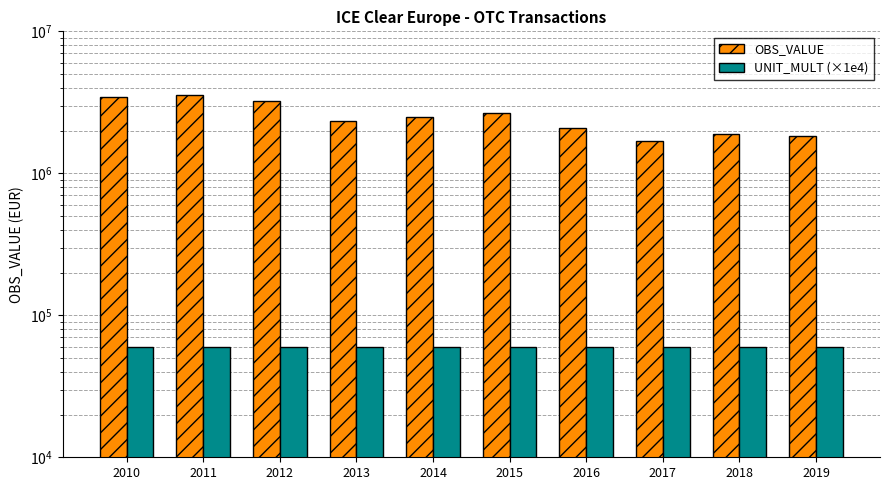

What value does the UNIT_MULT (×1e4) series have at 2017?

60000.0